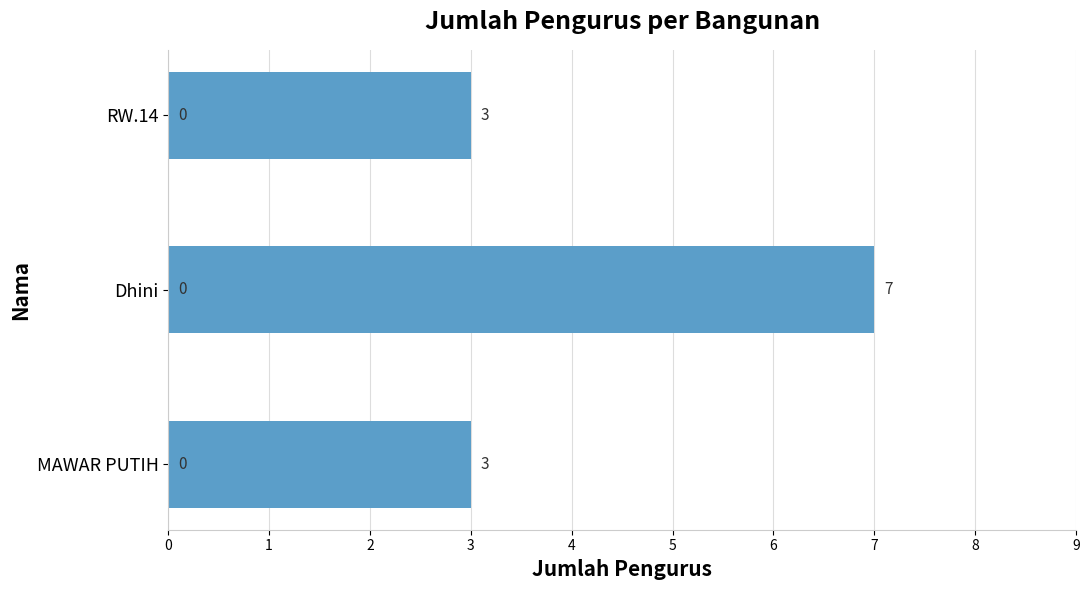

Reading bottom to top, extract all data points from this chart.

MAWAR PUTIH=3	Dhini=7	RW.14=3